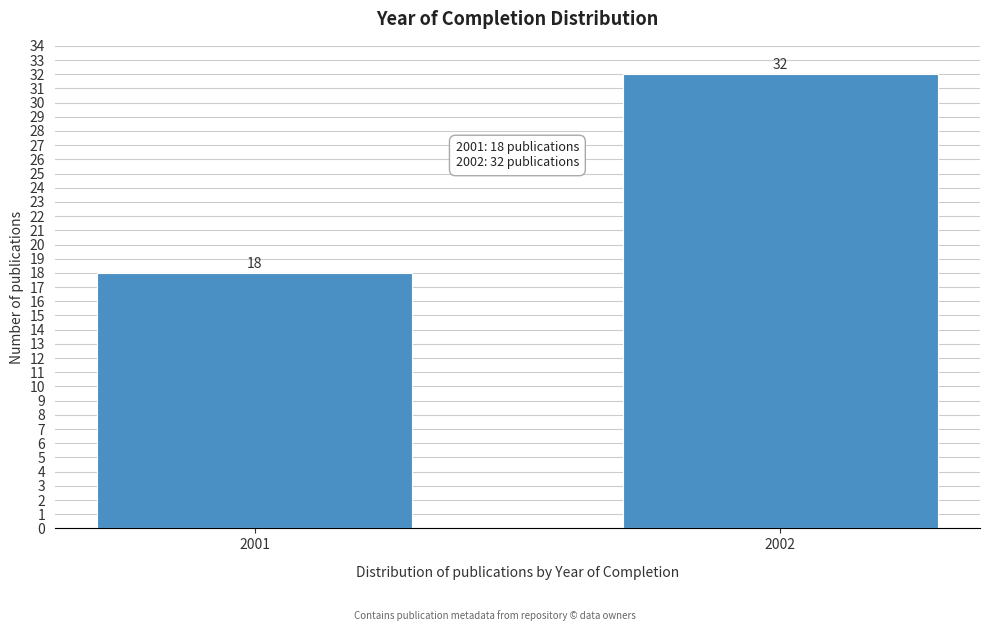

Reading left to right, extract all data points from this chart.

2001=18	2002=32